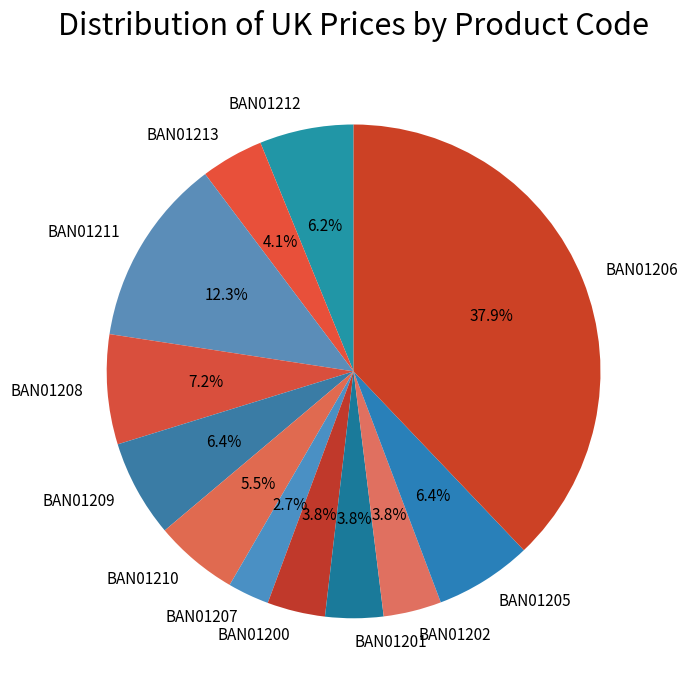

What percentage is the BAN01211 slice, to the nearest percent?

12%